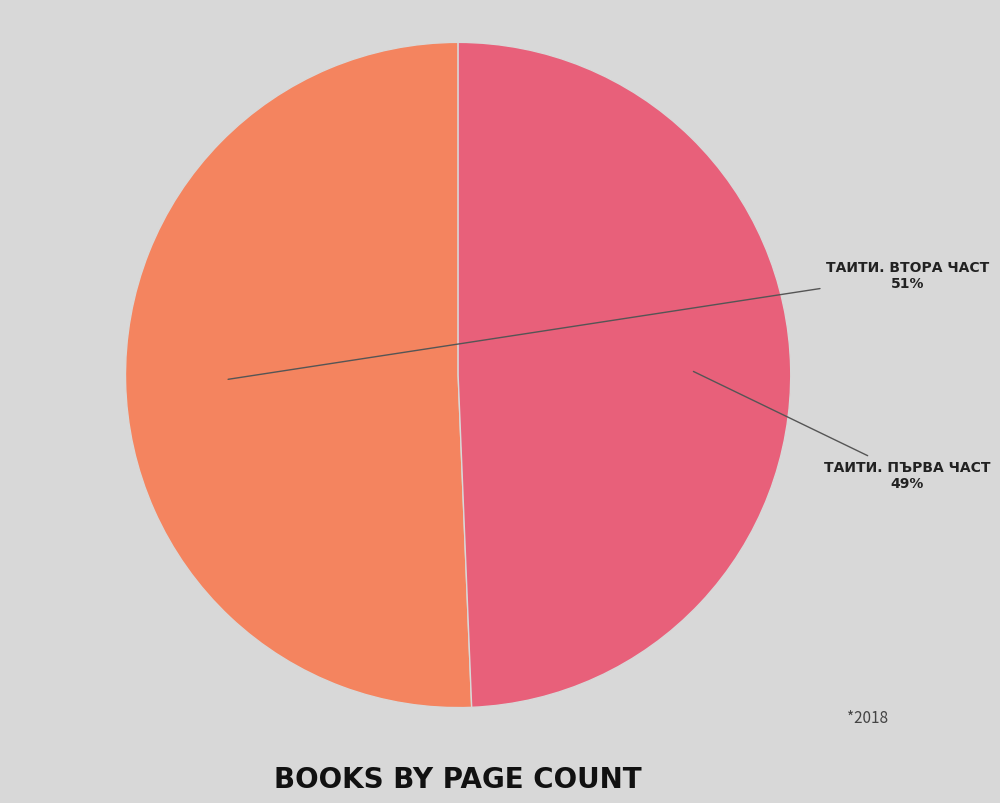

Count the number of slices in the pie.

2